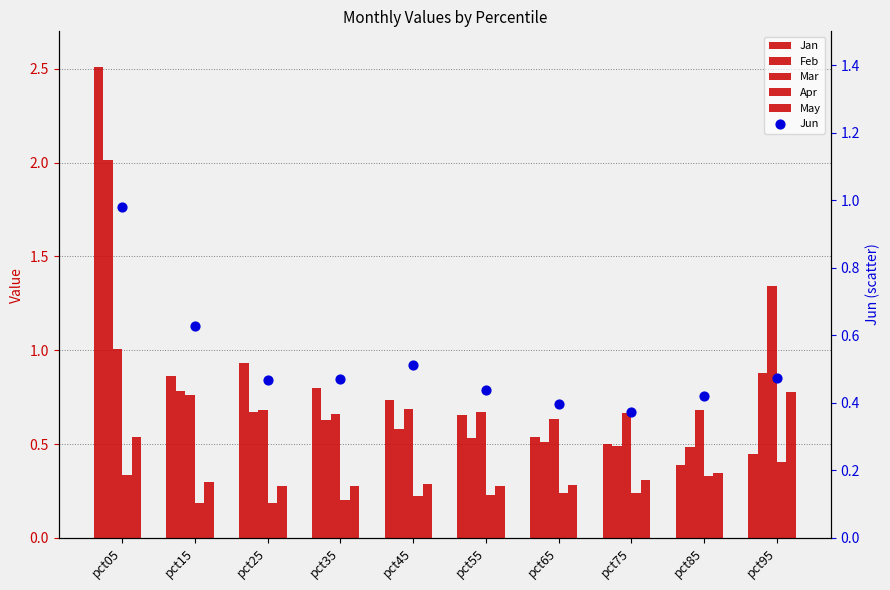

Which series reaches the minimum Y coordinate?

Apr